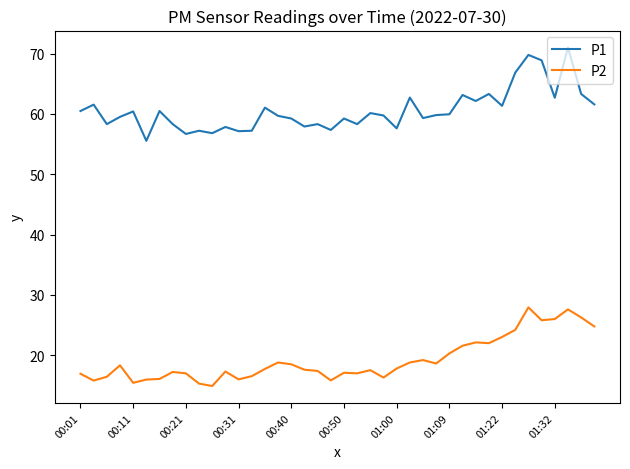

What is the greatest value displayed?

71.0